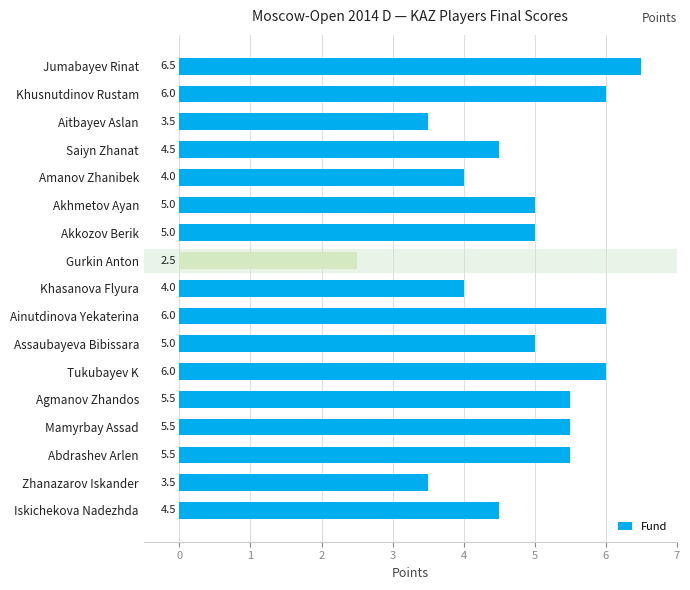

What is the ratio of the value at Akhmetov Ayan to the value at Gurkin Anton?

2.0